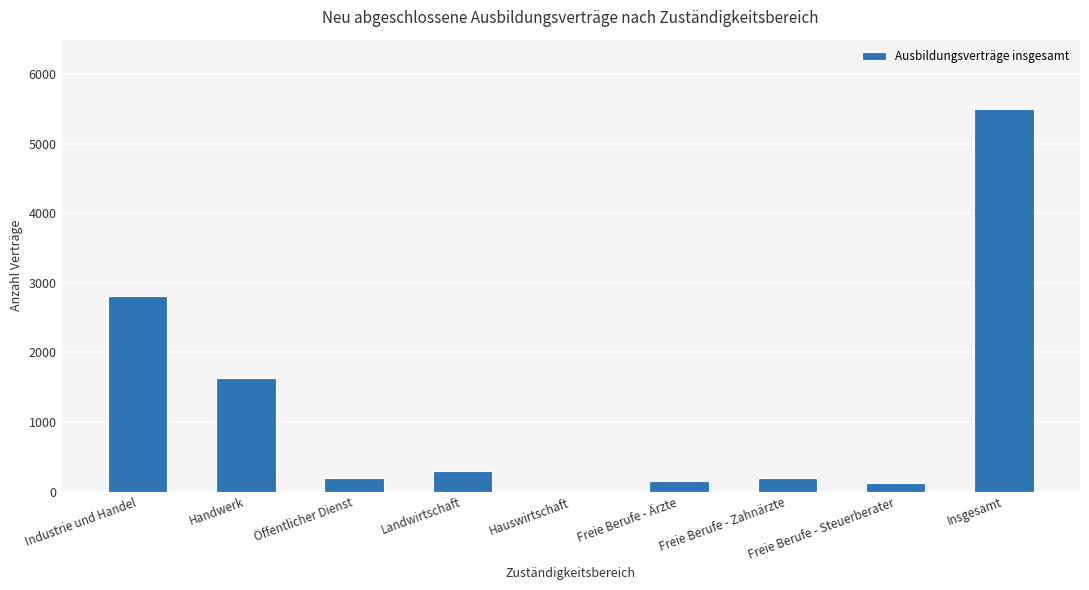

The value at Industrie und Handel is 2811. True or false?

True